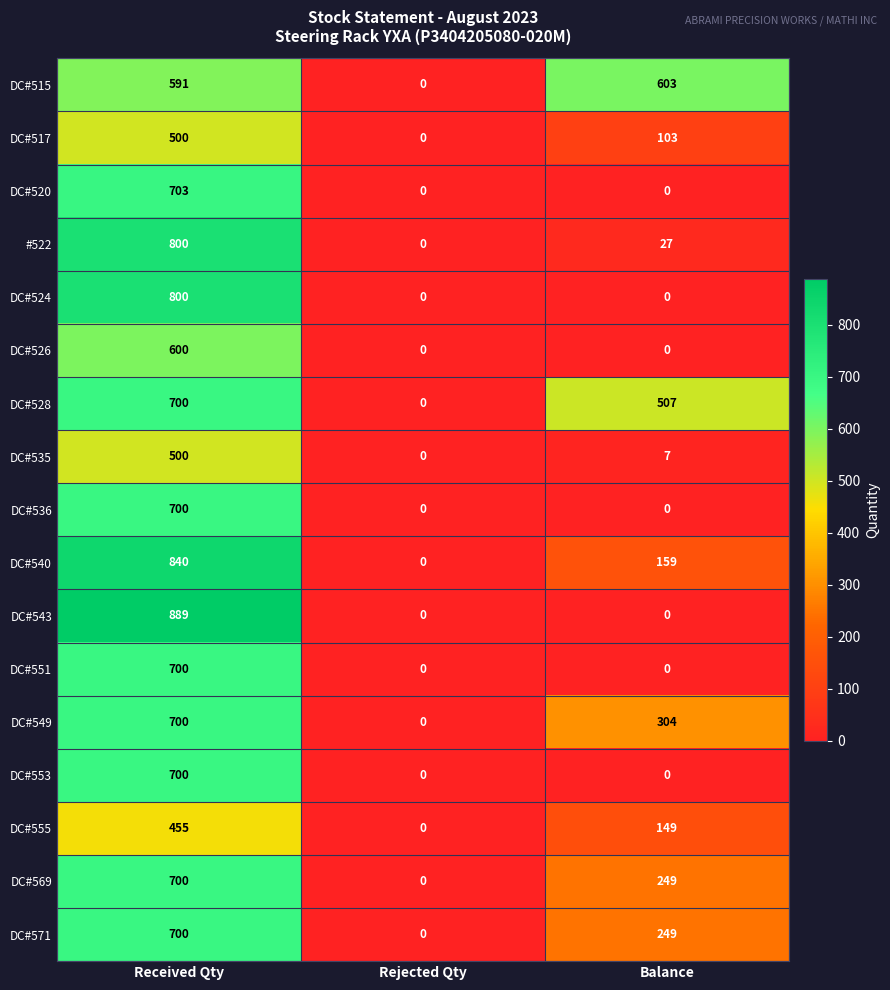

The value of DC#553 at Received Qty is 700. True or false?

True